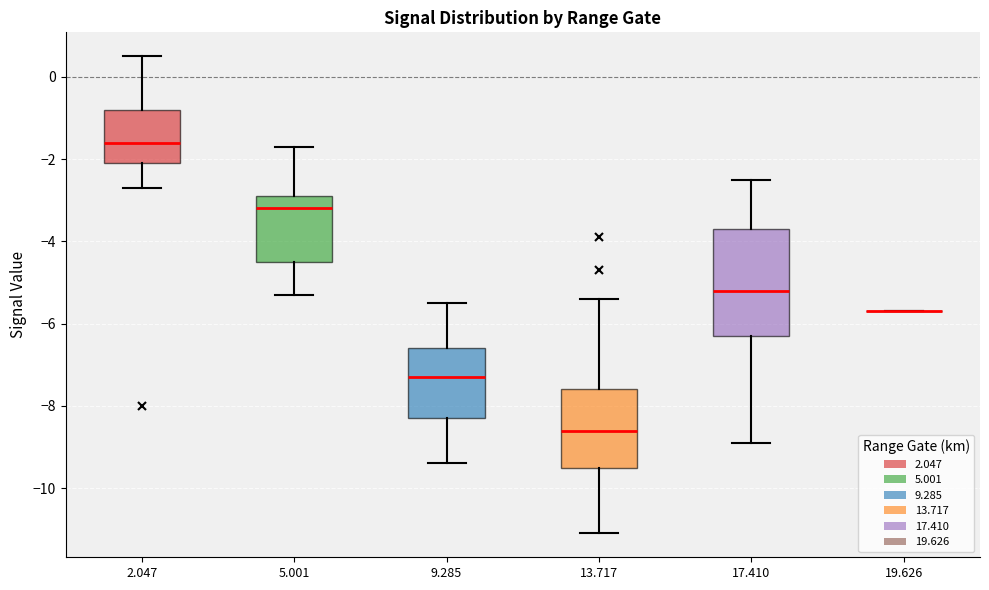

Reading left to right, transcribe this box plot: for each box, give where its median line is, the range the box spans, and where its two whiskers end, as read against the y-axis. The values are not printed on the chart, so give them approximately, as read against the axis.

2.047: median -1.6, box -2.0 to -0.8, whiskers -2.6 to 0.6
5.001: median -3.2, box -4.4 to -2.8, whiskers -5.2 to -1.6
9.285: median -7.2, box -8.2 to -6.6, whiskers -9.4 to -5.4
13.717: median -8.6, box -9.4 to -7.6, whiskers -11.0 to -5.4
17.410: median -5.2, box -6.2 to -3.6, whiskers -8.8 to -2.4
19.626: box collapsed to a line at -5.6, whiskers -5.6 to -5.6